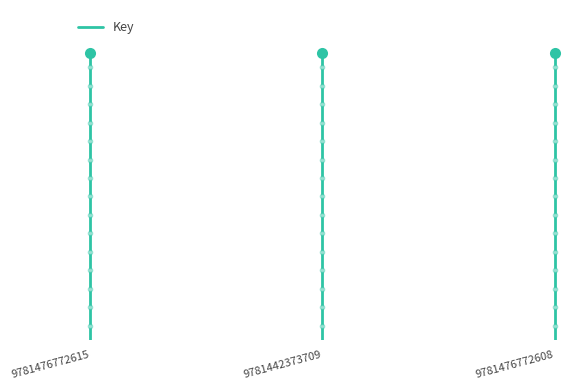

What is the maximum value shown in the chart?

447899214